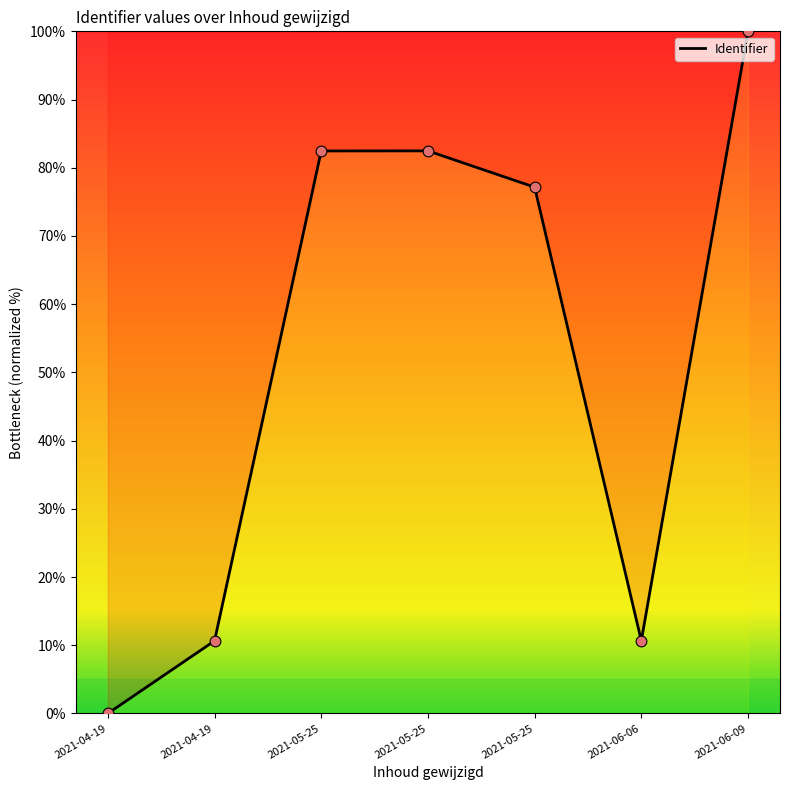

Count the number of values greater than 77.

4